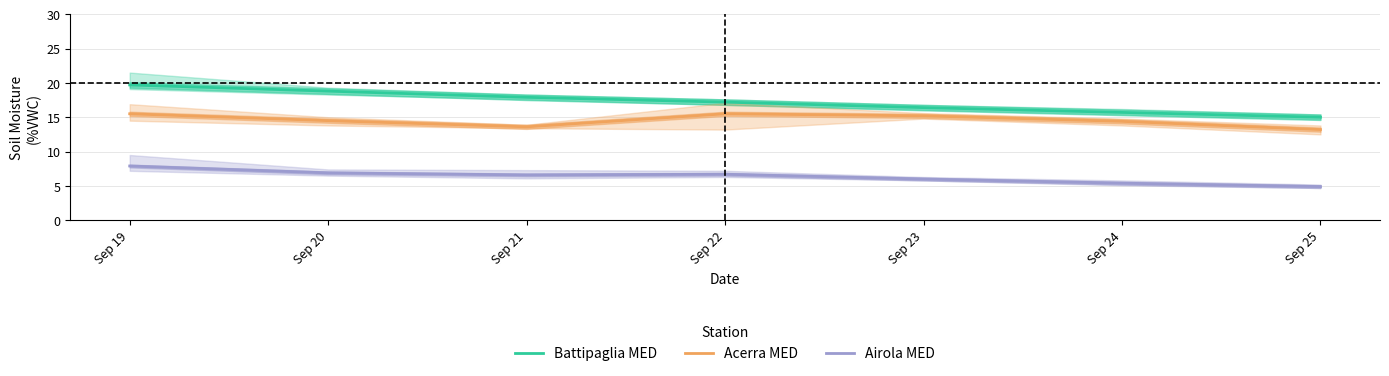

What is the average value of the Acerra MED series?

14.6